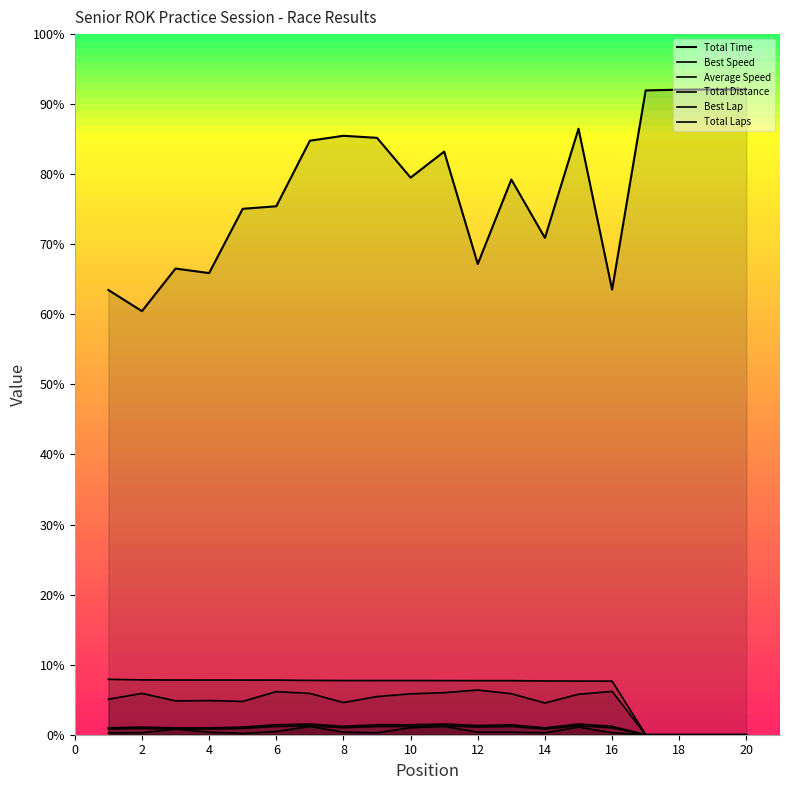

Is it true that Best Speed equals 144.3 at 14?

False